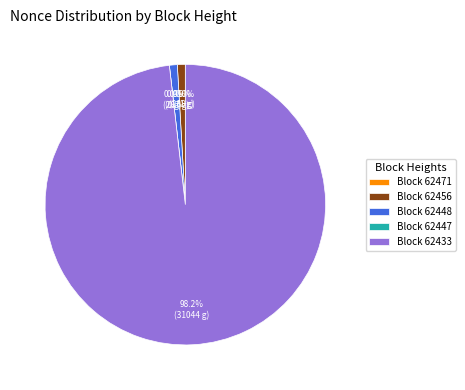

Which slice is the largest?

62433